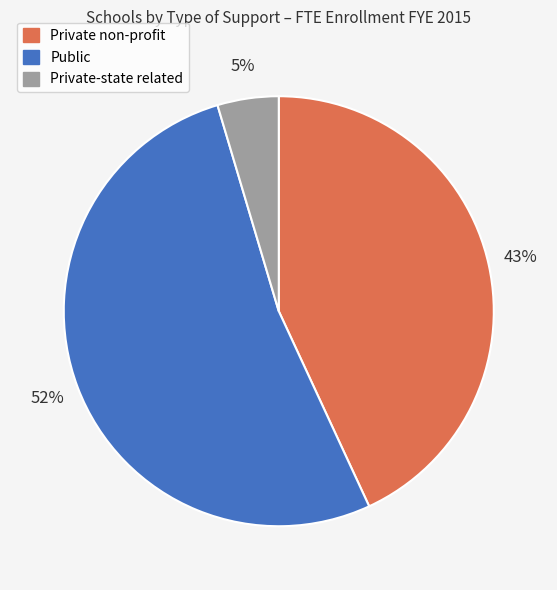

Does any single category account for the majority?

Yes